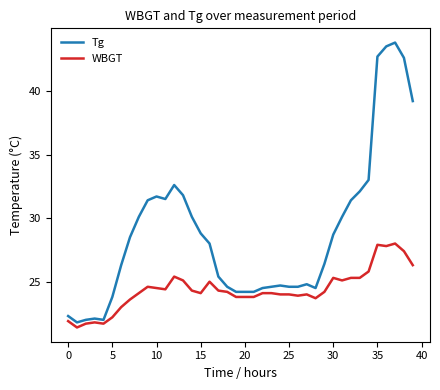

Which series has the largest total across all categories?

Tg